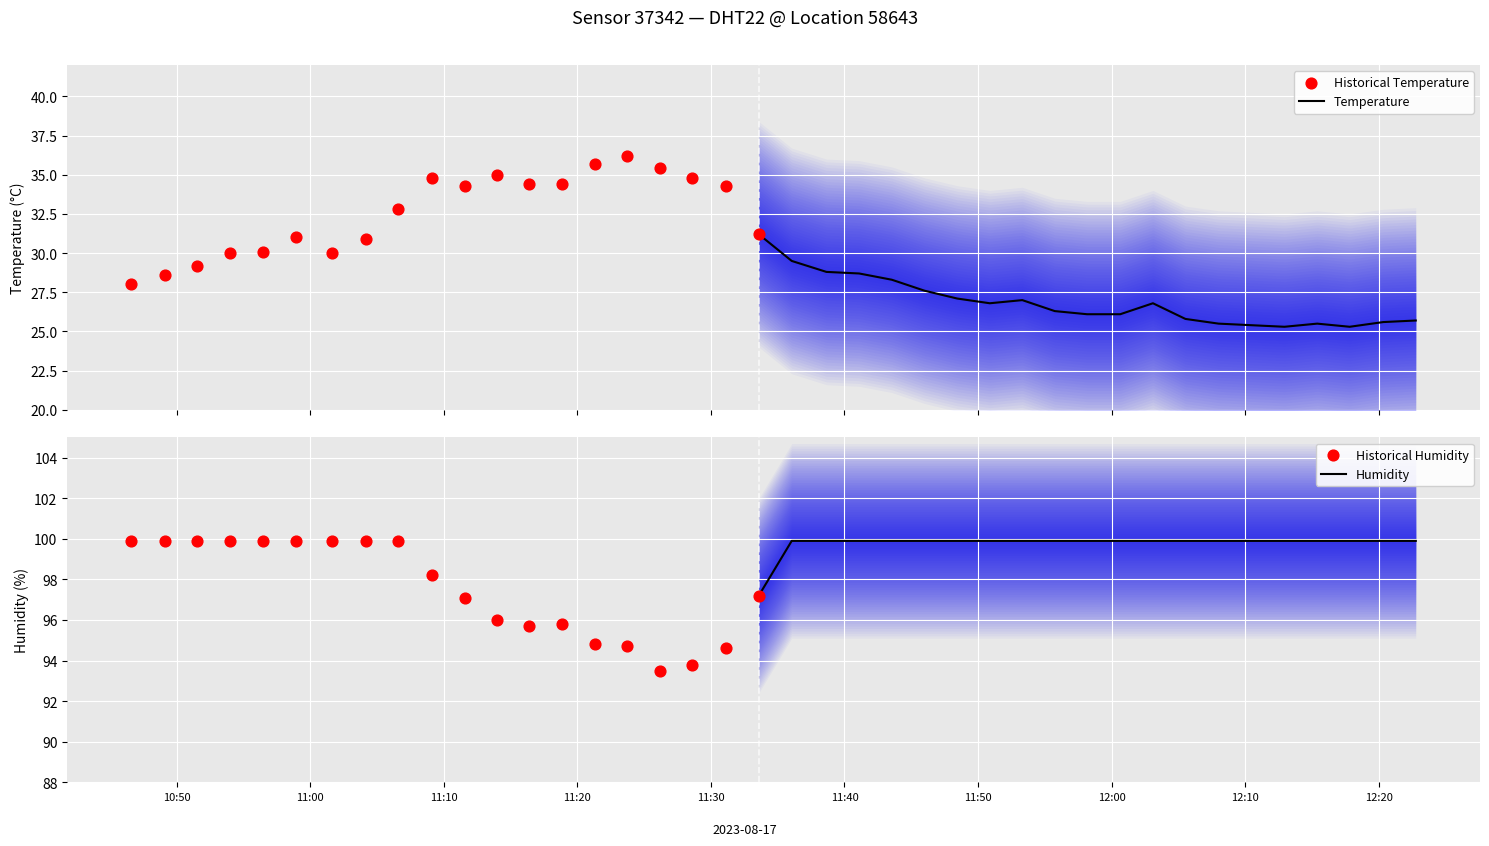

At which category is the sum across all series the highest?

2023-08-17T11:09:07